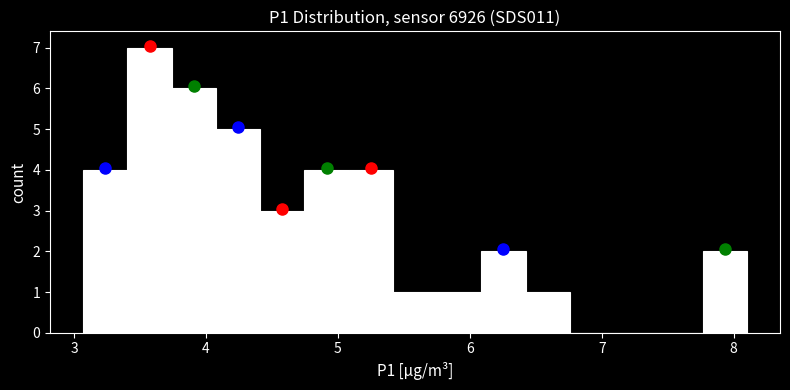

Read against the x-axis, roughly where is the centre of the tallest bar?

3.6